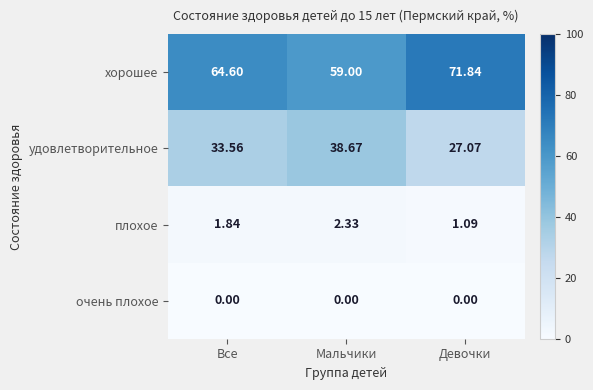

Is the value of хорошее at Все greater than the value of плохое at Мальчики?

Yes